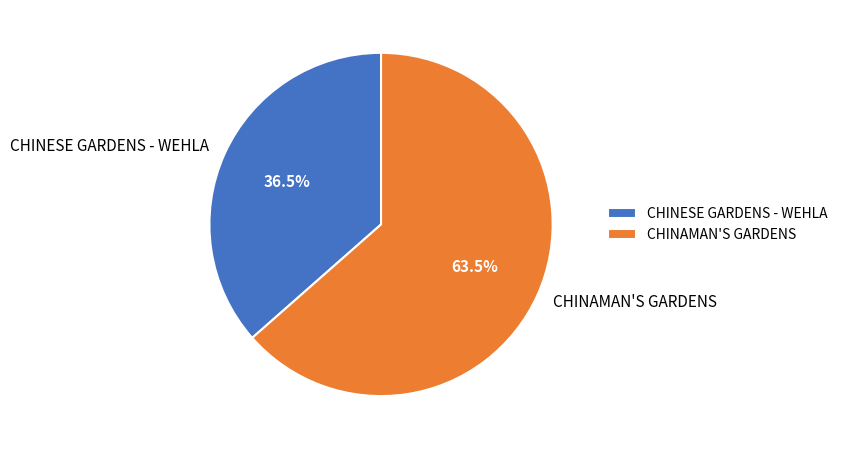

Count the number of slices in the pie.

2